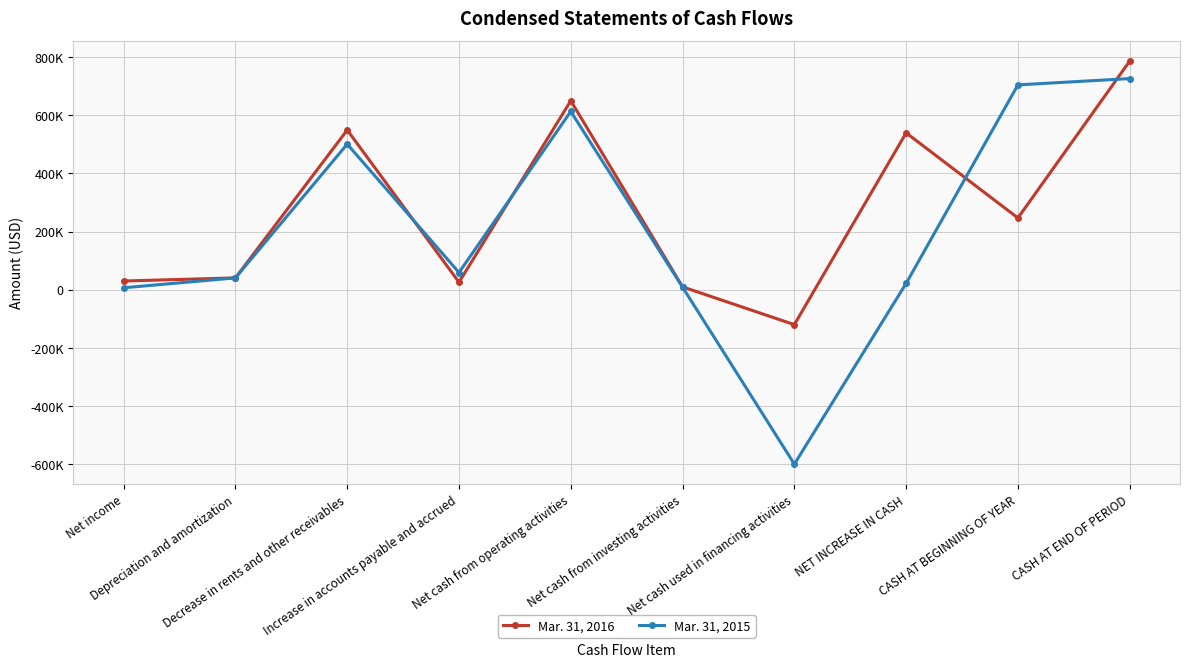

What is the label of the 5th point from the left?

Net cash from operating activities